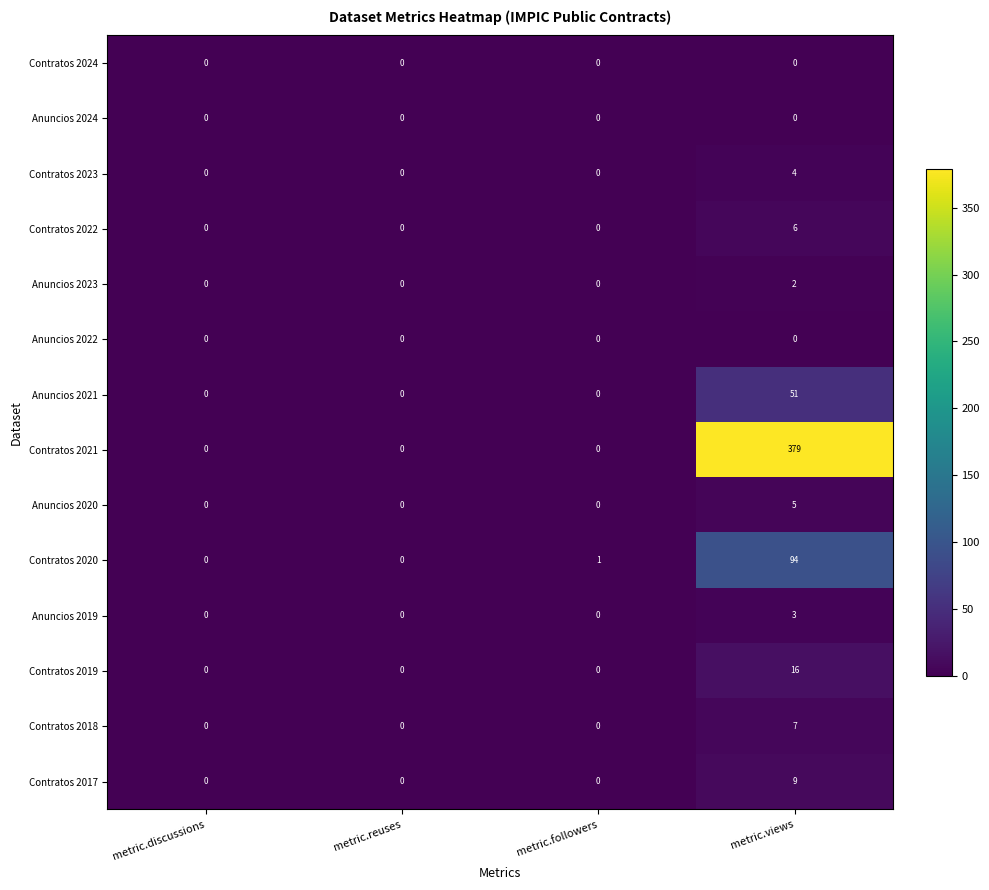

How many series are shown in this chart?

14